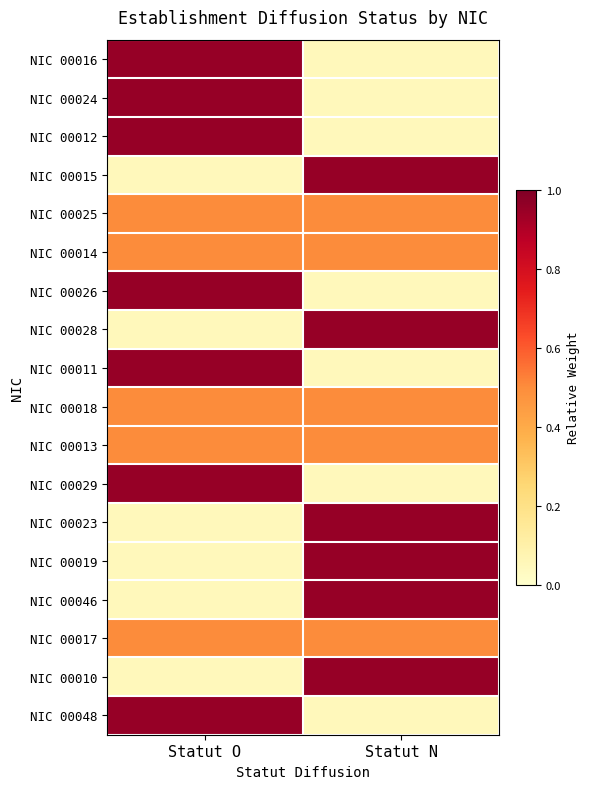

At how many categories does at least one series exceed 0?

2